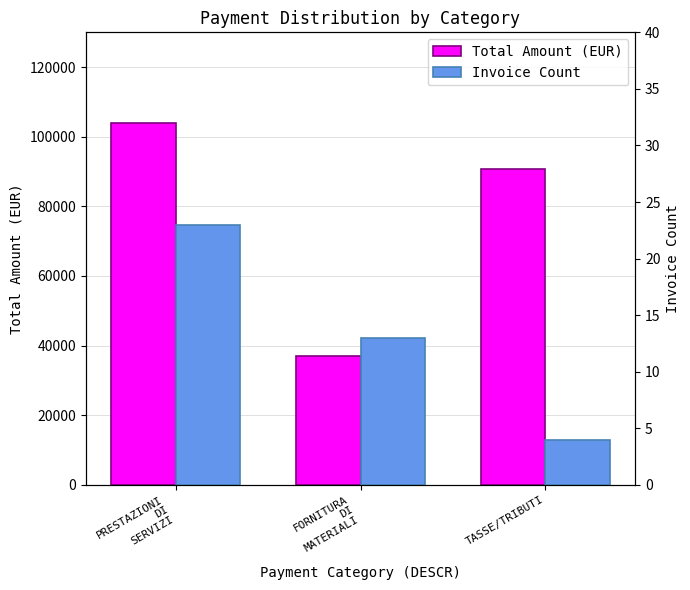

How many Invoice Count values are between 4 and 23?

3